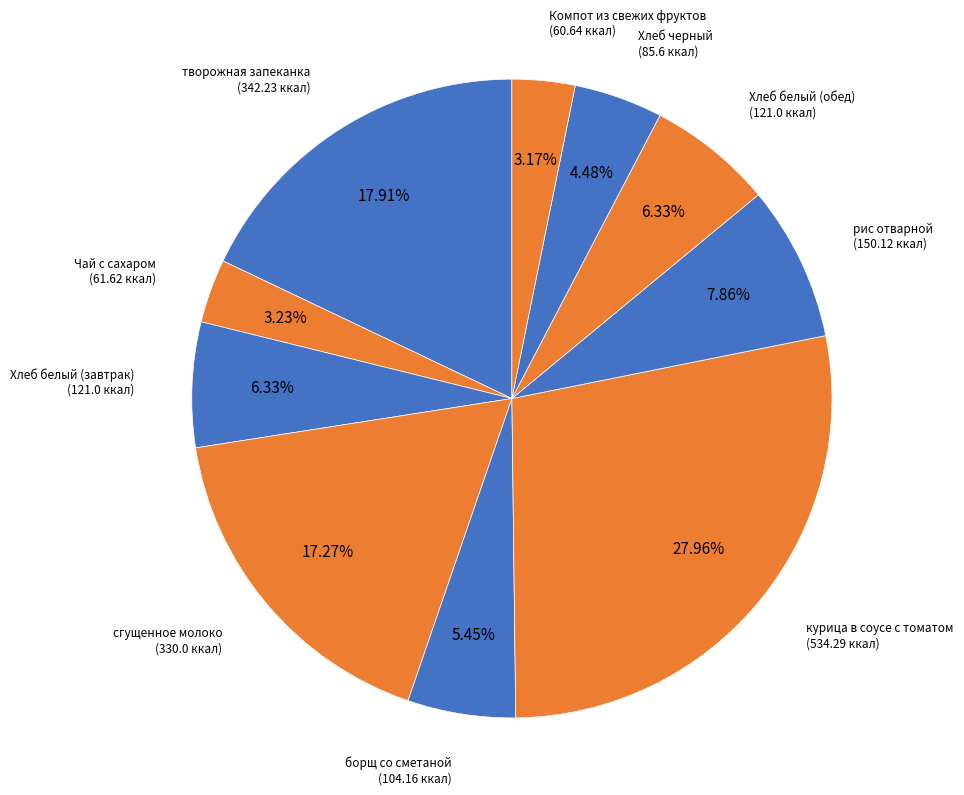

How many segments does this pie chart have?

10